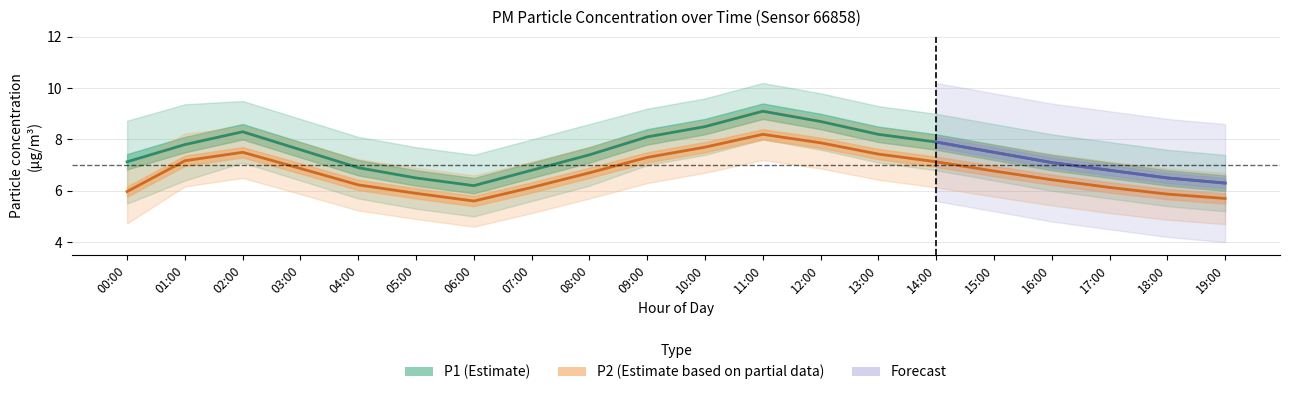

Which category has the lowest value across all series?

06:00